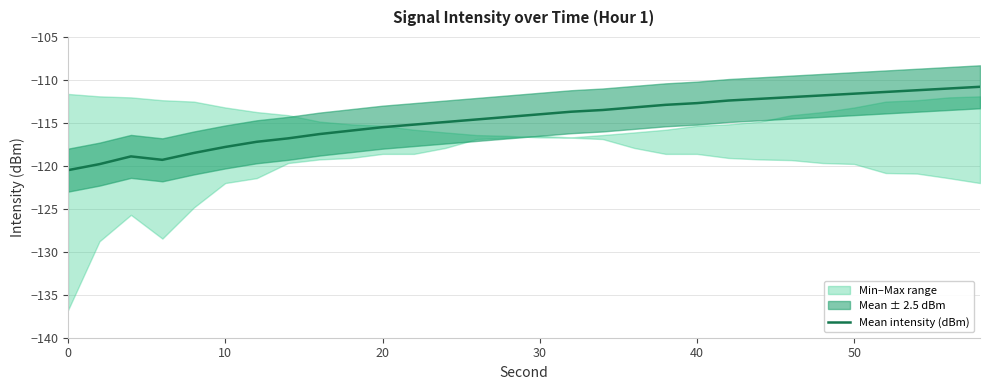

Is it true that Mean intensity (dBm) equals -111.6 at 50?

True